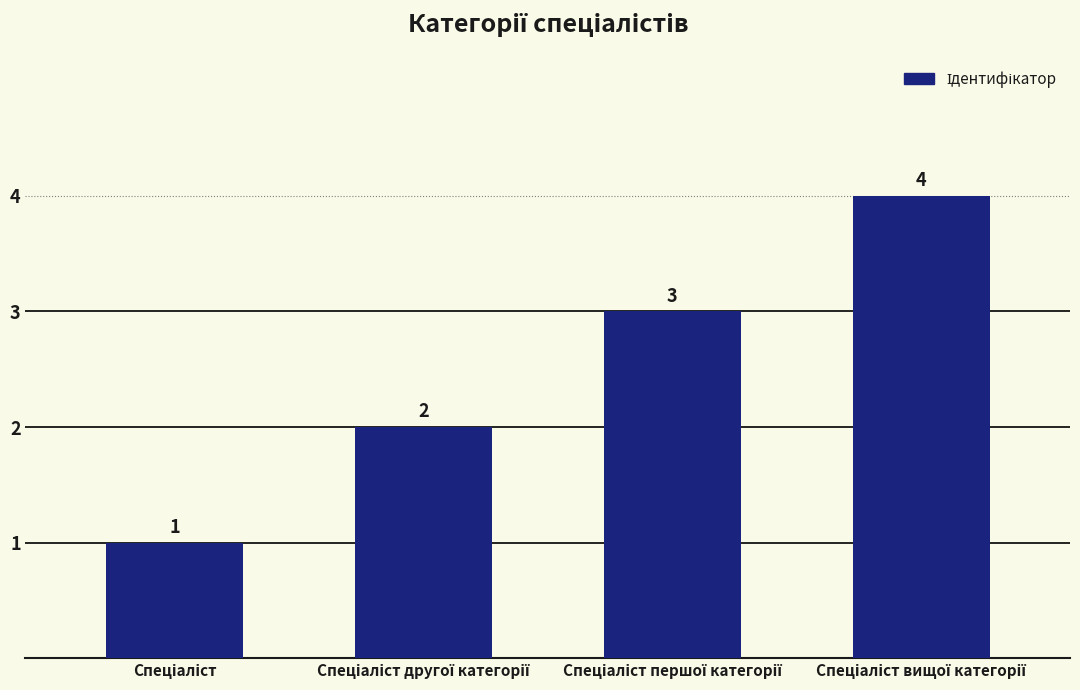

Reading left to right, list all the values displayed in this chart.

1	2	3	4